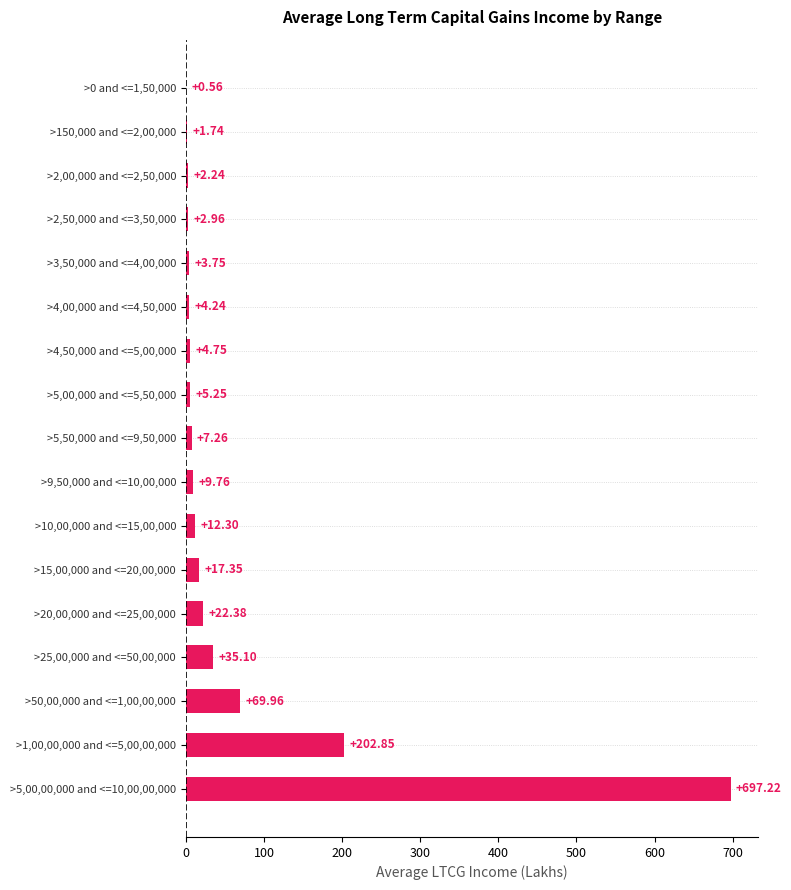

What is the sum of the values at >5,00,00,000 and <=10,00,00,000 and >50,00,000 and <=1,00,00,000?

767.2